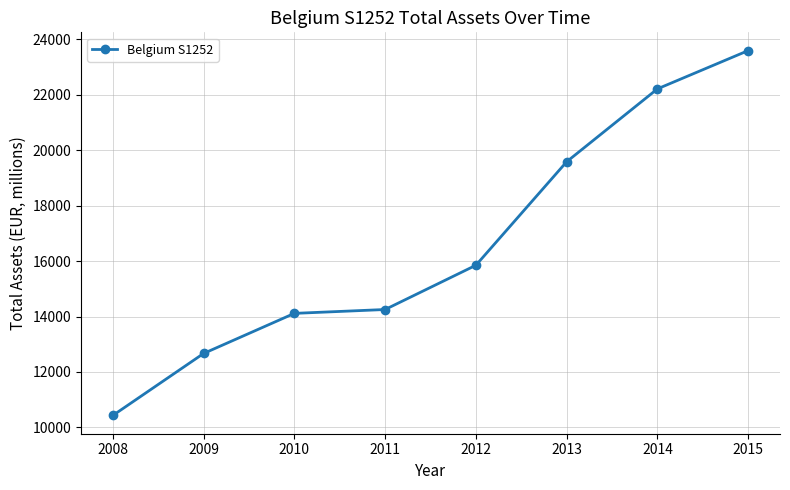

The chart shows a value of 22730.1 at 2011. True or false?

False